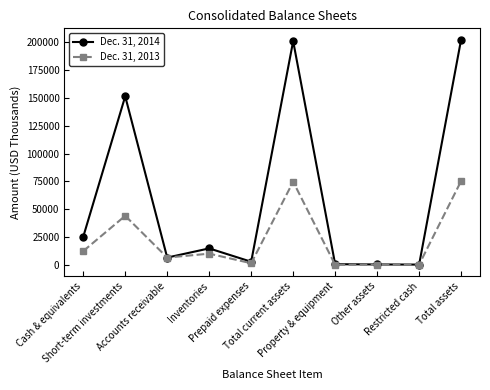

What is the maximum value shown in the chart?

202496